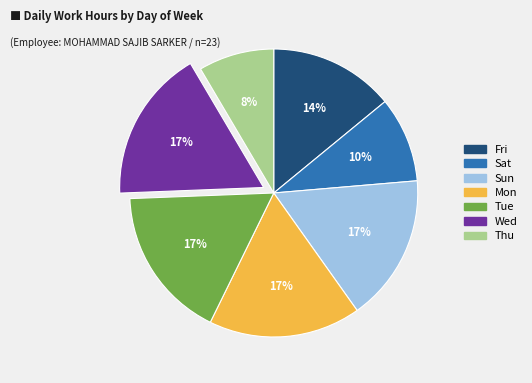

To the nearest percent, what is the difference between the largest and smallest slice percentages?

9%